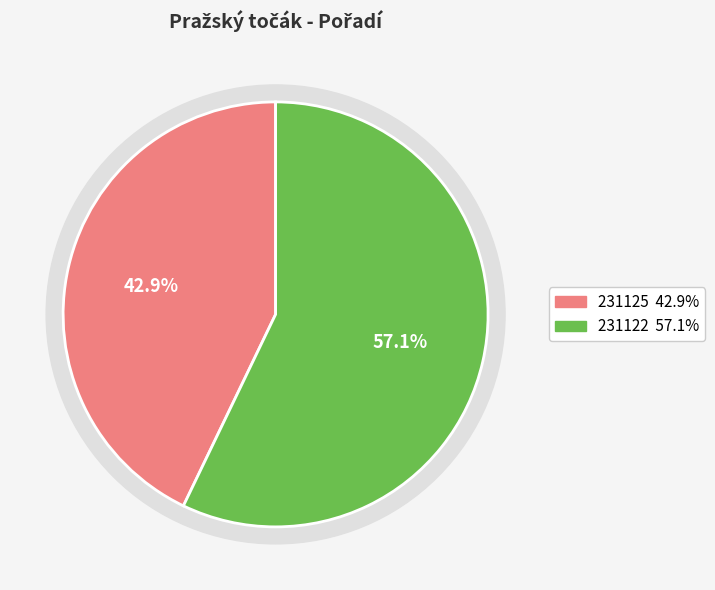

To the nearest percent, what portion does 231125 represent?

43%